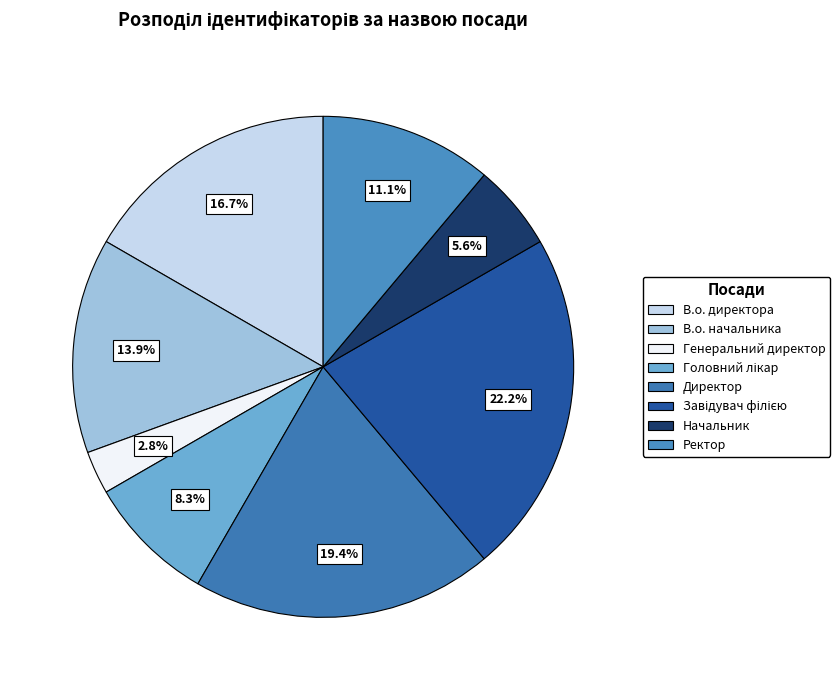

Does any single category account for the majority?

No